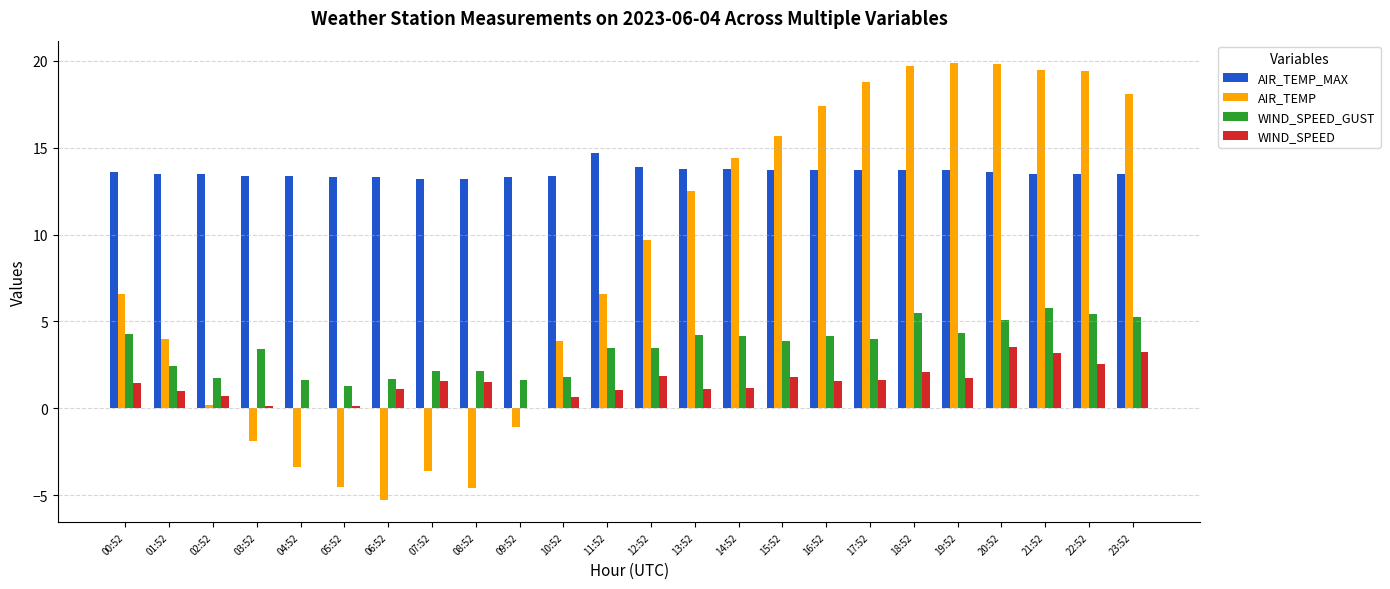

True or false: AIR_TEMP_MAX has a value of 5.5 at 03:52.

False